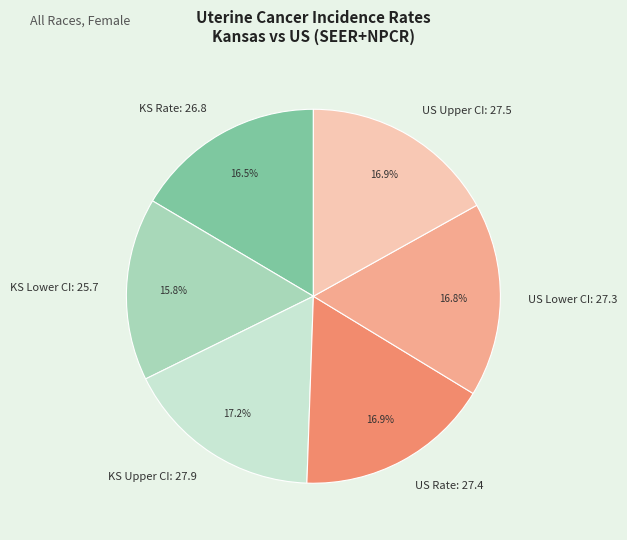

Does any single category account for the majority?

No